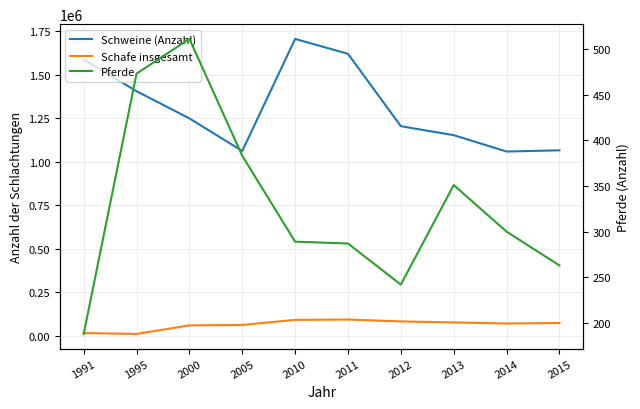

Where does the Schafe insgesamt series first go above 72974?

2010